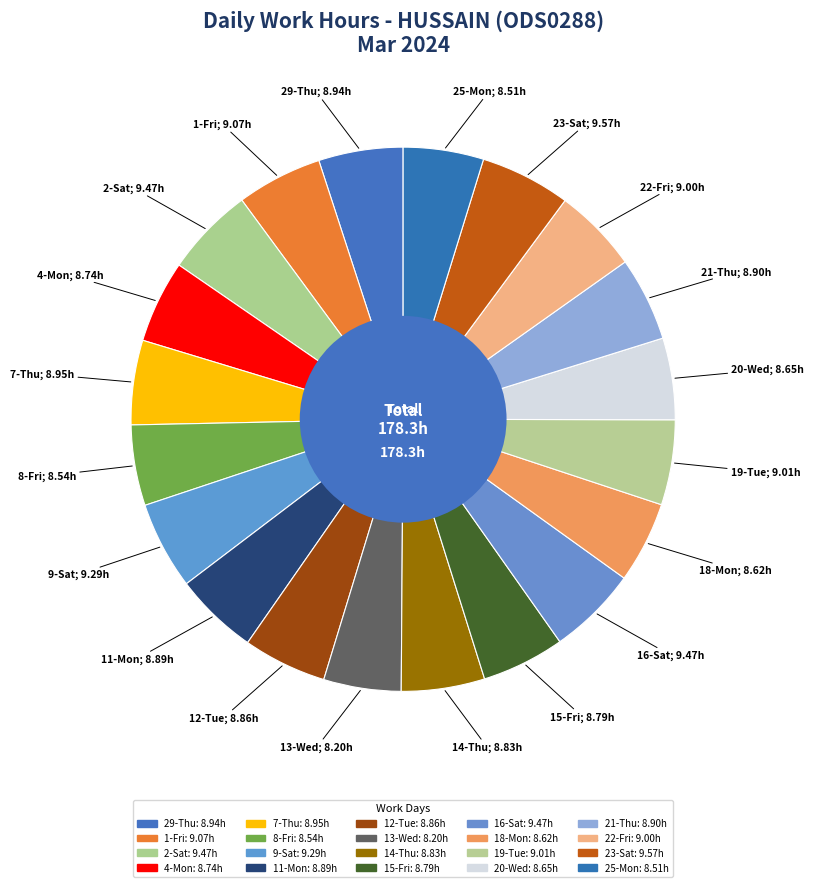

How many slices are in this pie chart?

20